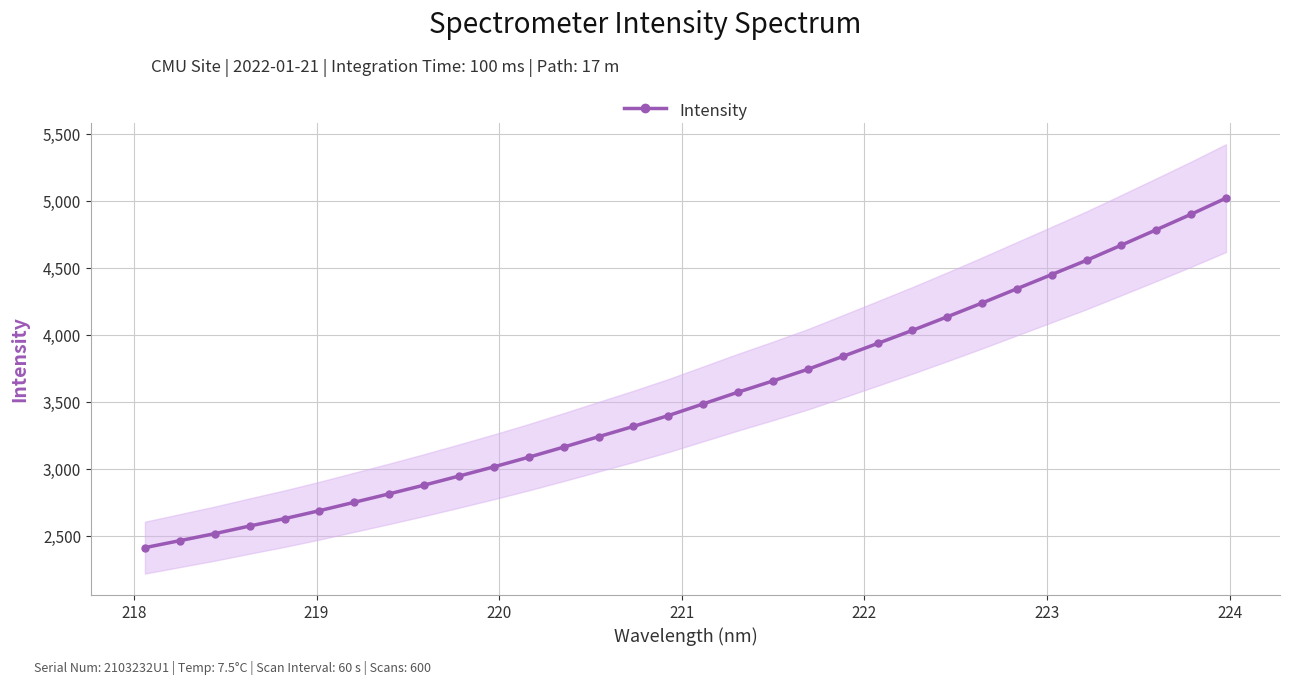

Is this an area chart (filled region under the line)?

No